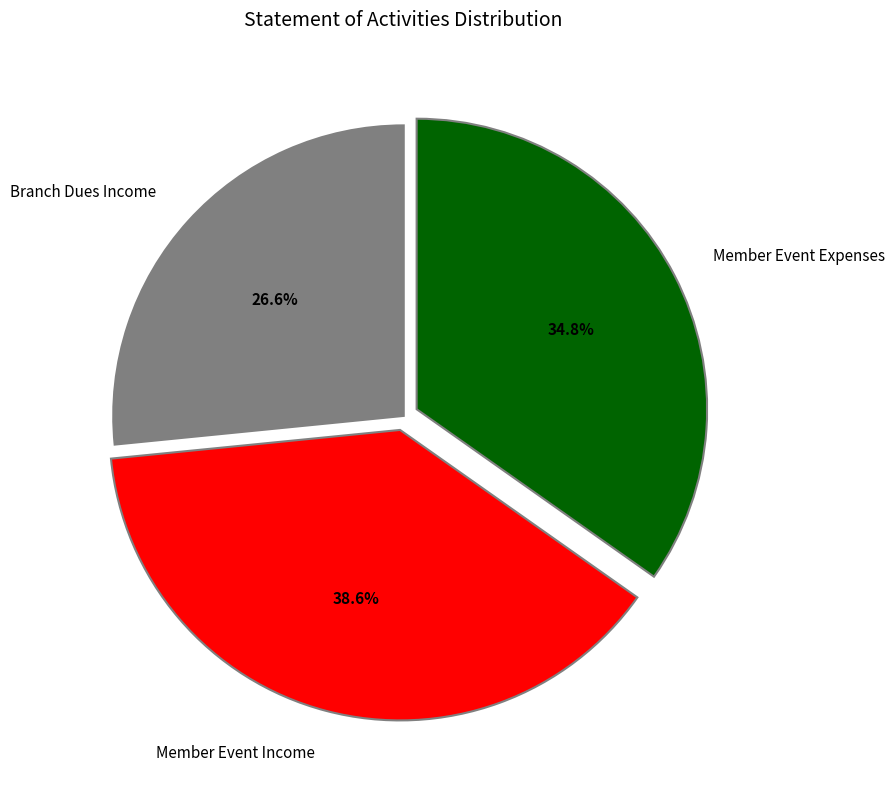

To the nearest percent, what is the difference between the Member Event Expenses and Branch Dues Income slice percentages?

8%